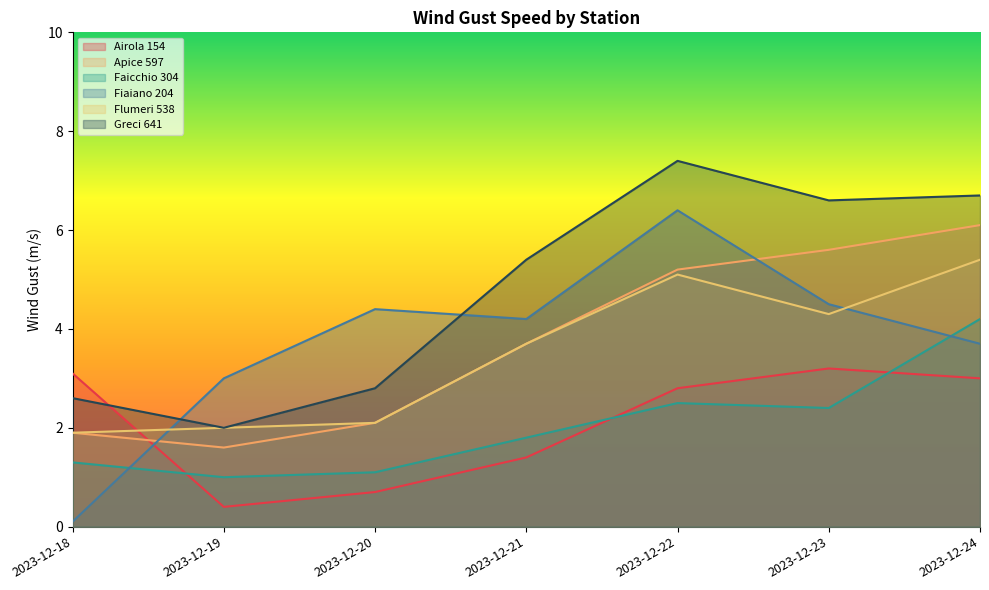

What is the spread (max minus min) of values at 2023-12-20?

3.7